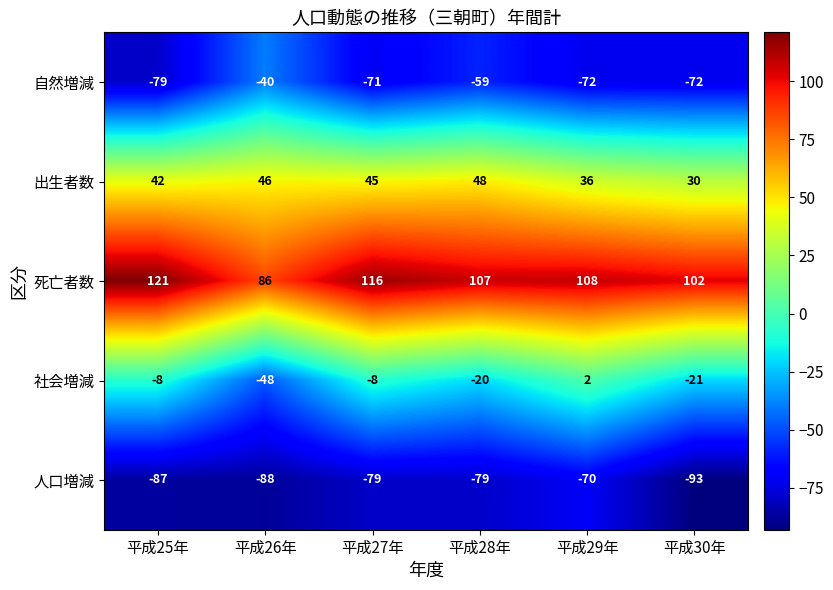

Count the number of data series in this chart.

5